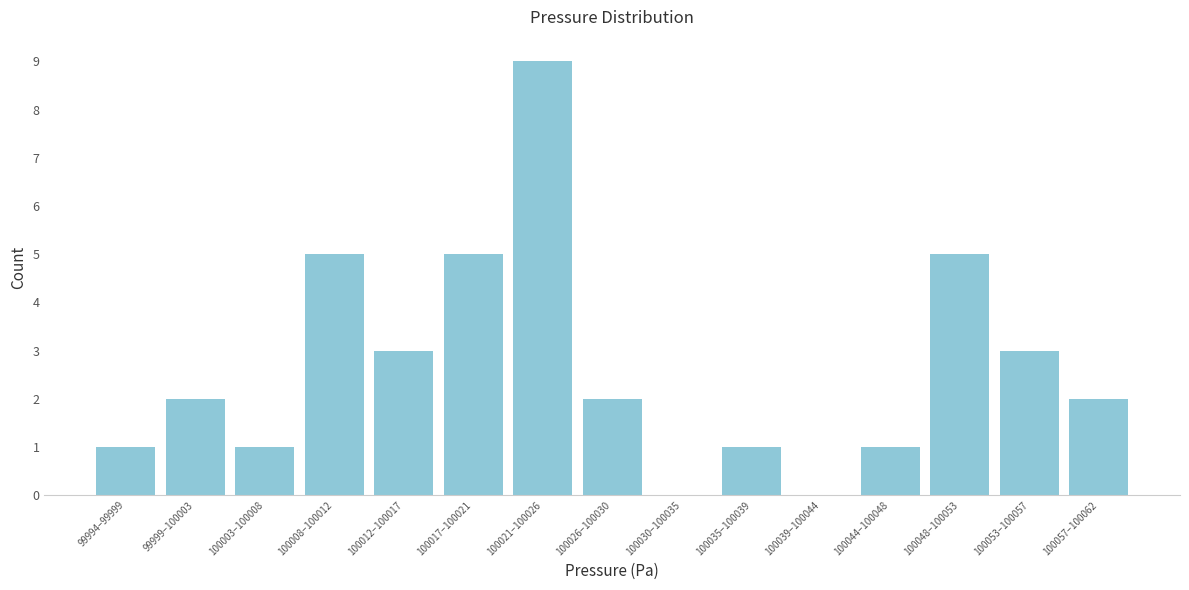

Reading left to right, what are all the values shown in this chart?

99994–99999=1	99999–100003=2	100003–100008=1	100008–100012=5	100012–100017=3	100017–100021=5	100021–100026=9	100026–100030=2	100030–100035=0	100035–100039=1	100039–100044=0	100044–100048=1	100048–100053=5	100053–100057=3	100057–100062=2